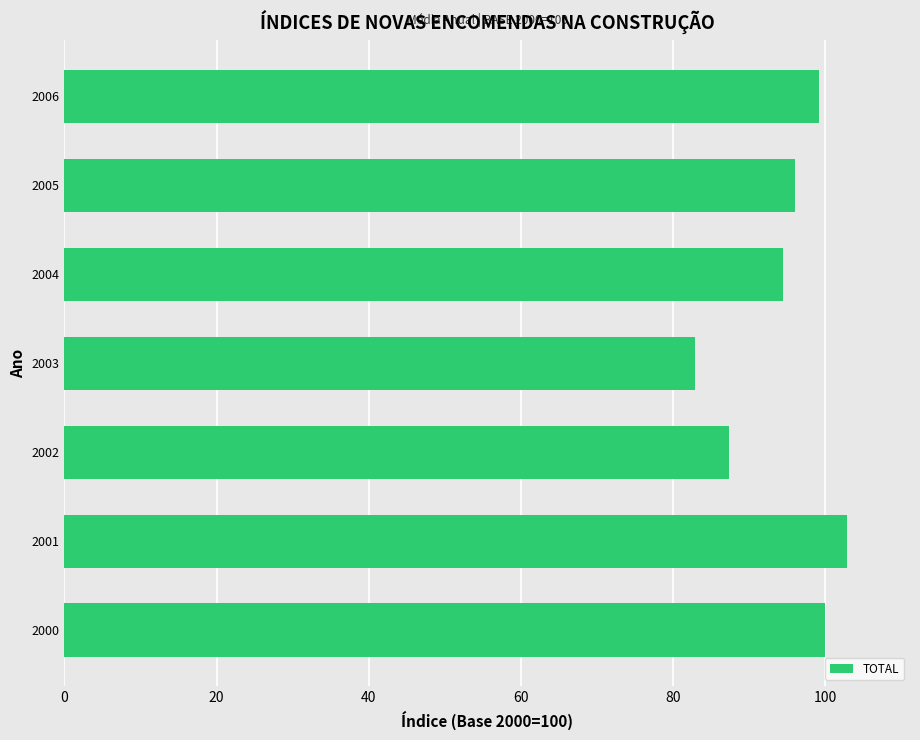

How many data points are less than 96?

3